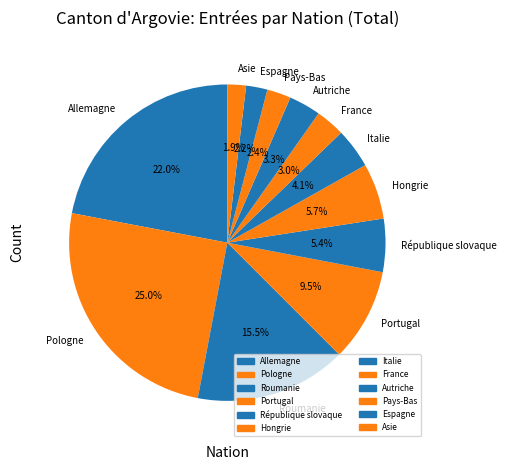

What is the largest slice in the pie chart?

Pologne